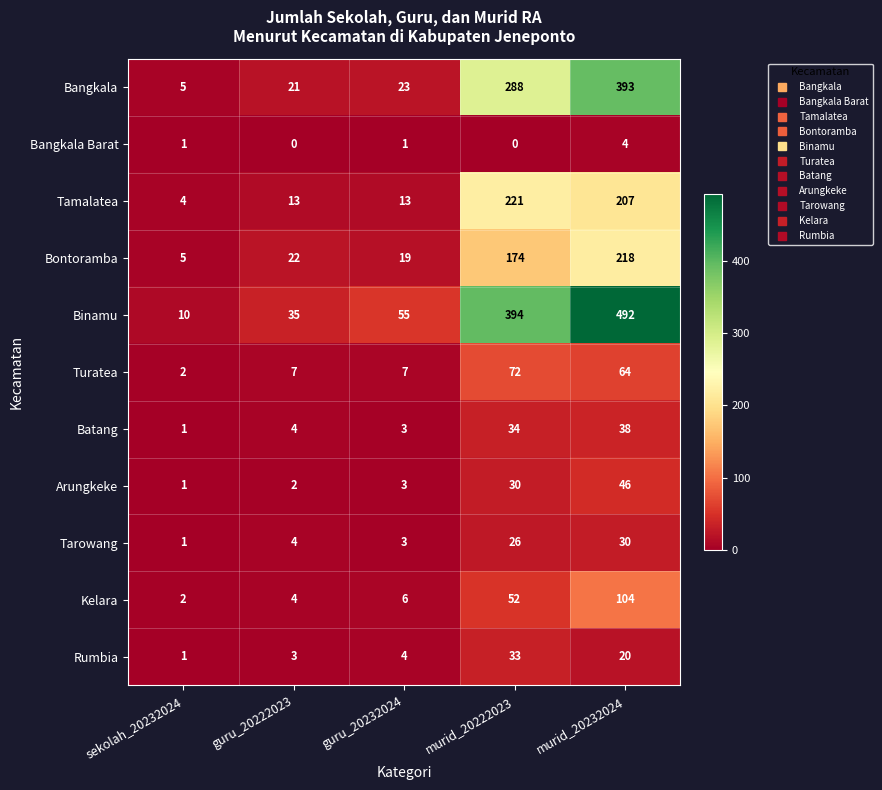

List the series in order of their peak value, lowest first.

Bangkala Barat, Tarowang, Rumbia, Batang, Arungkeke, Turatea, Kelara, Bontoramba, Tamalatea, Bangkala, Binamu